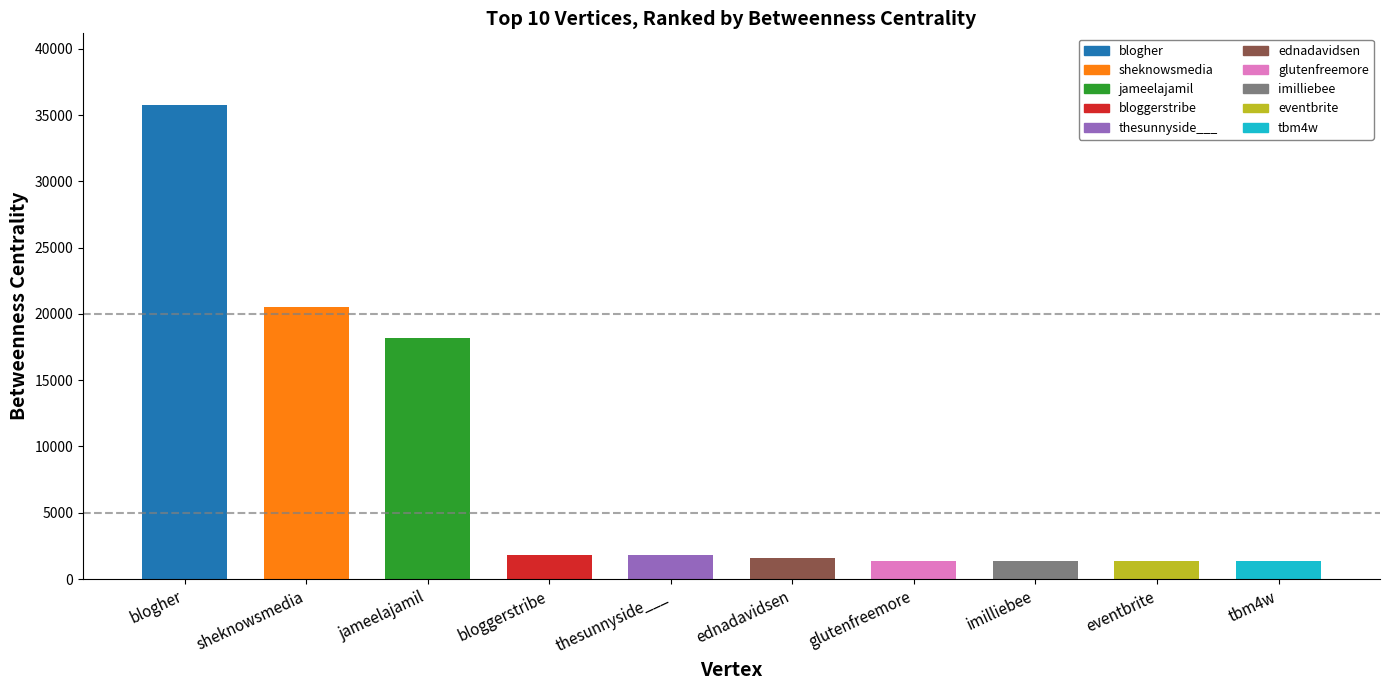

List the labels in order of value, smallest first.

glutenfreemore, imilliebee, eventbrite, tbm4w, ednadavidsen, thesunnyside___, bloggerstribe, jameelajamil, sheknowsmedia, blogher